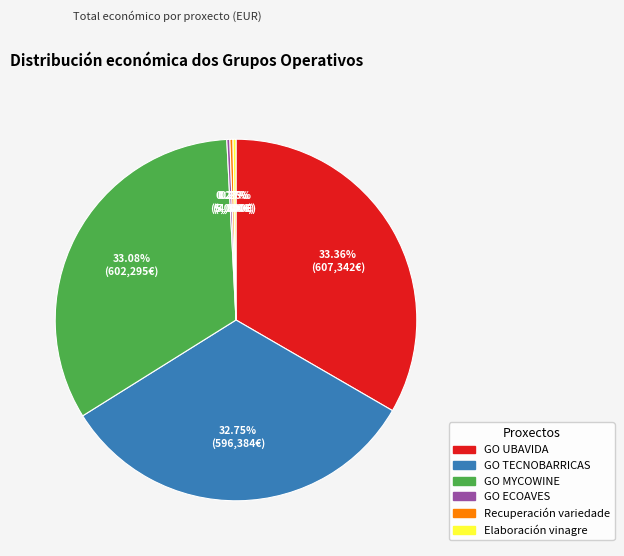

To the nearest percent, what is the average slice percentage?

17%